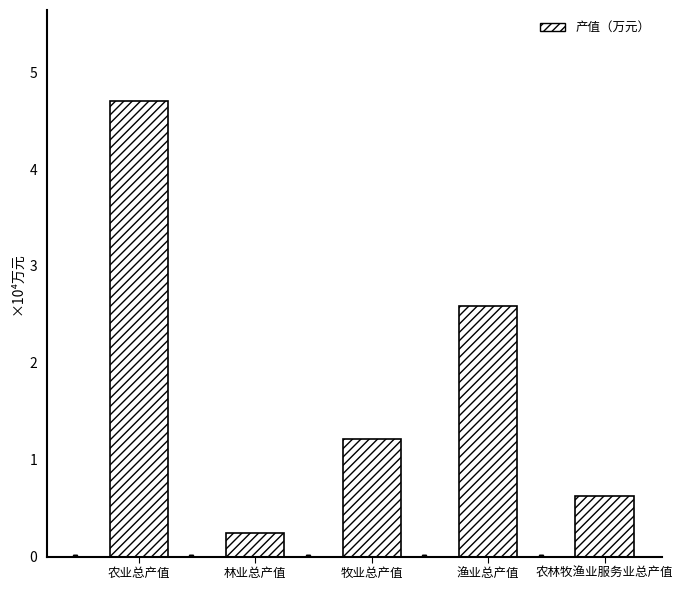

What is the maximum value shown in the chart?

47016.5